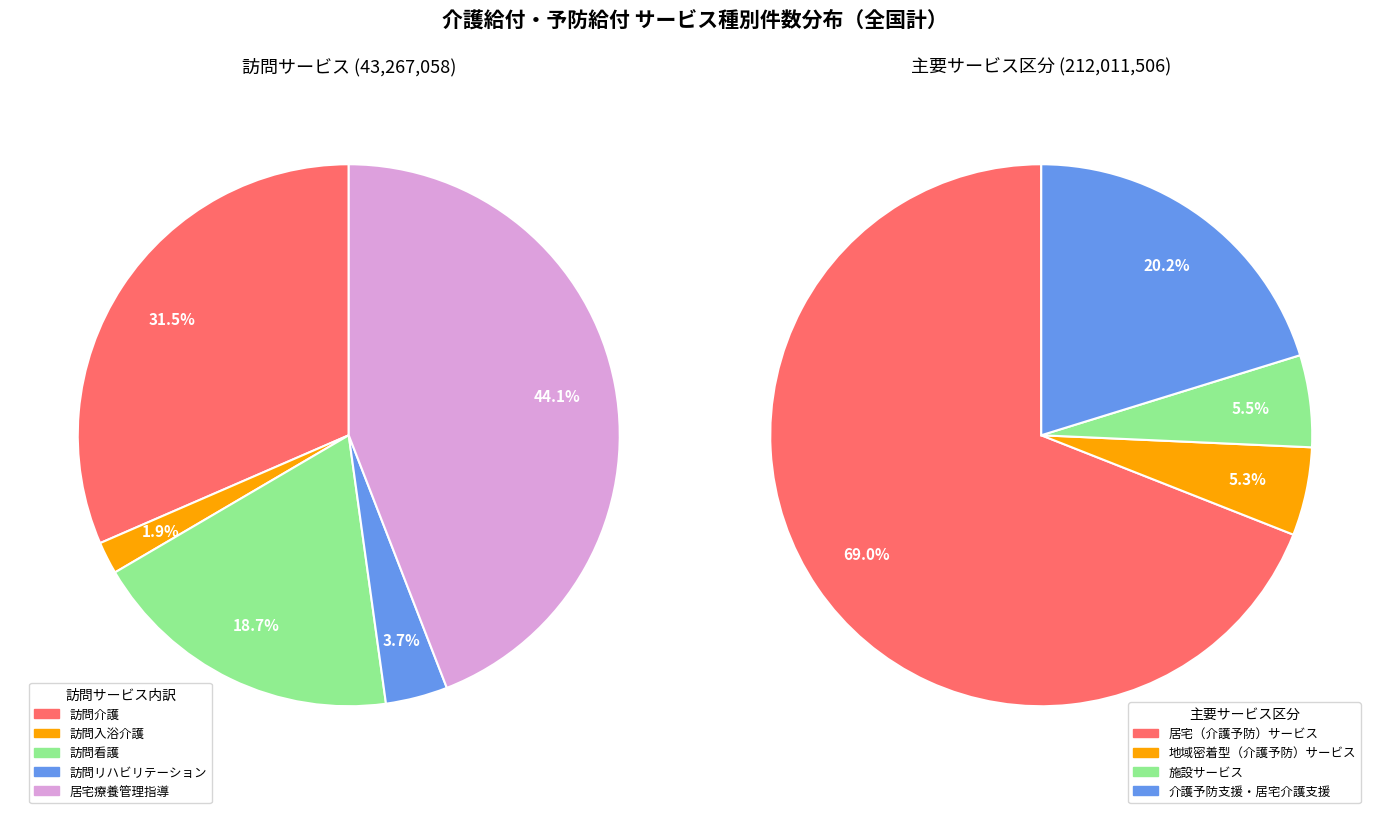

To the nearest percent, what is the difference between the 居宅（介護予防）サービス and 施設サービス slice percentages?

64%